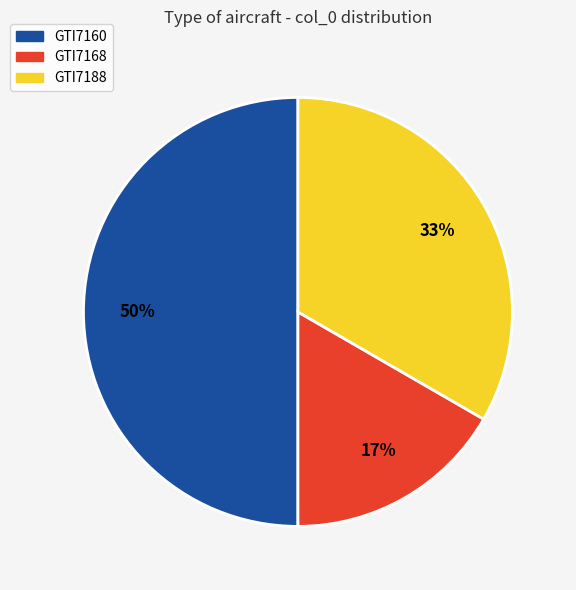

The GTI7168 slice represents 4% of the pie. True or false?

False